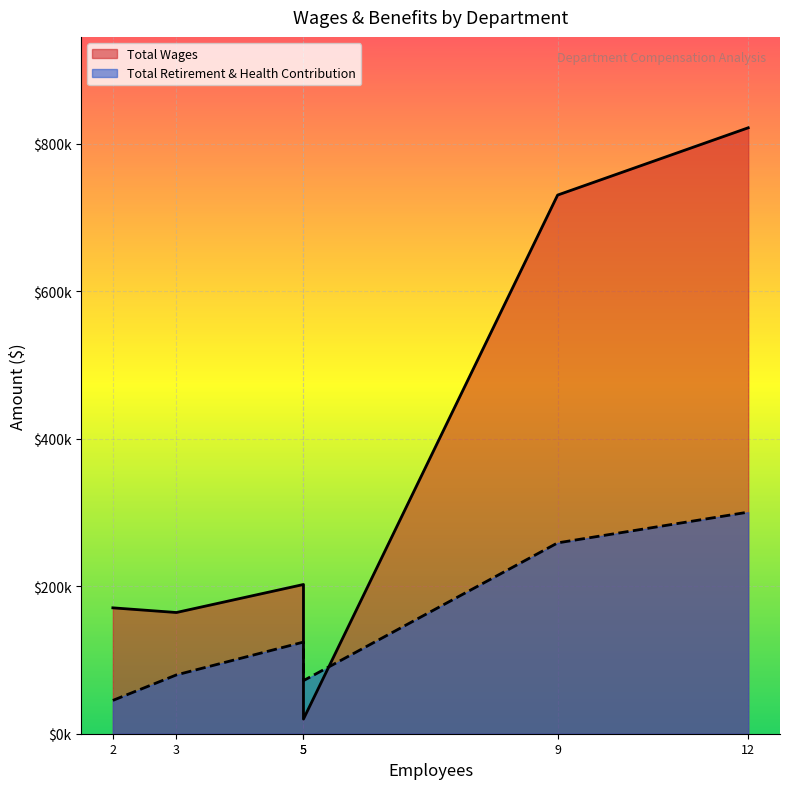

Which series changed the most between Operations and Field Service?

Total Wages